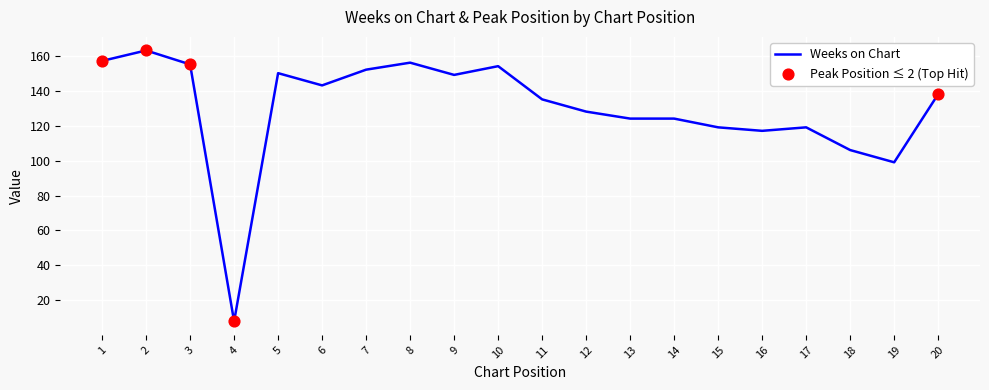

Which has a higher value, 10 or 7?

10